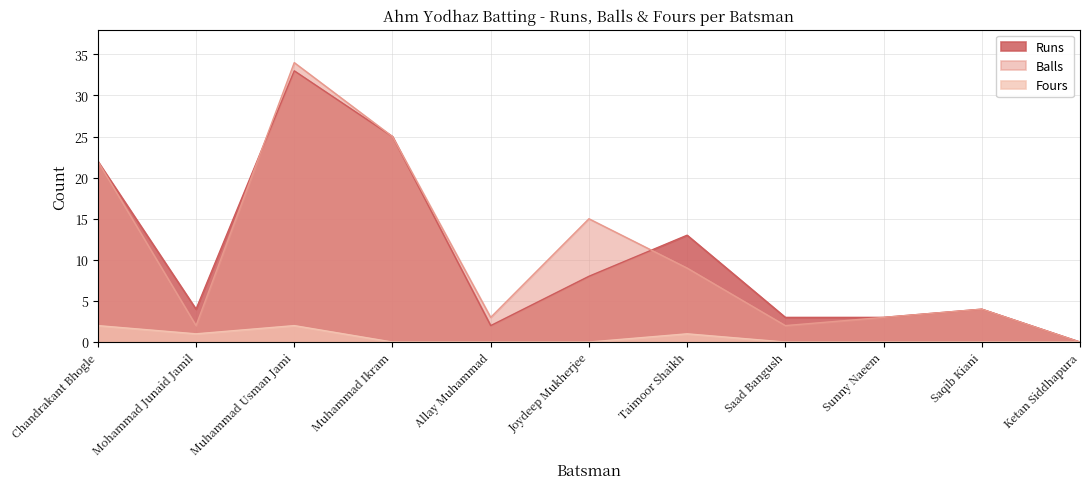

True or false: Runs has a value of 37 at Muhammad Ikram.

False